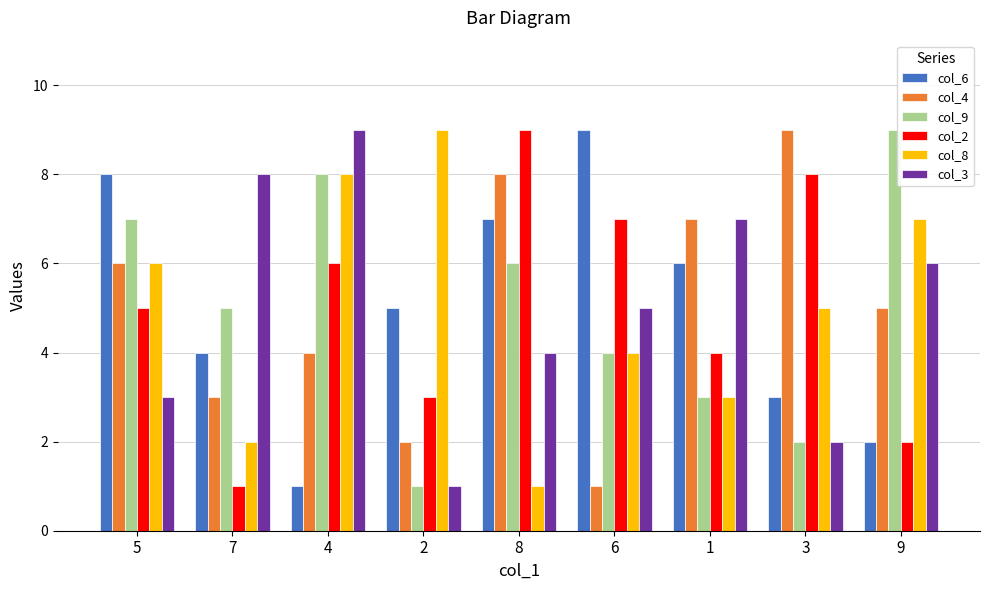

What is the approximate value of col_8 at 3?

5